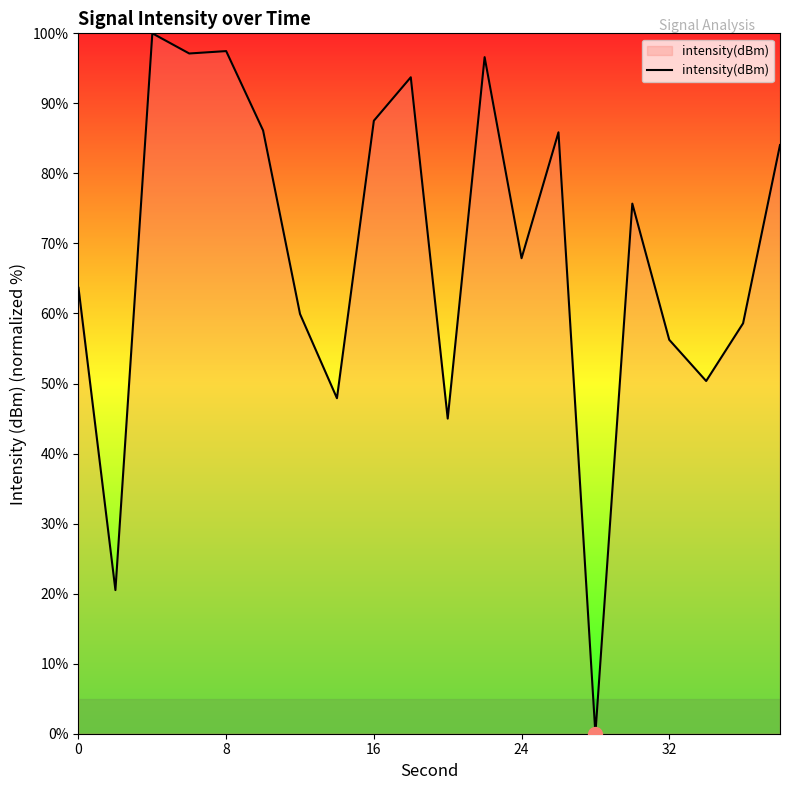

What is the difference between the maximum and minimum values?

100.0